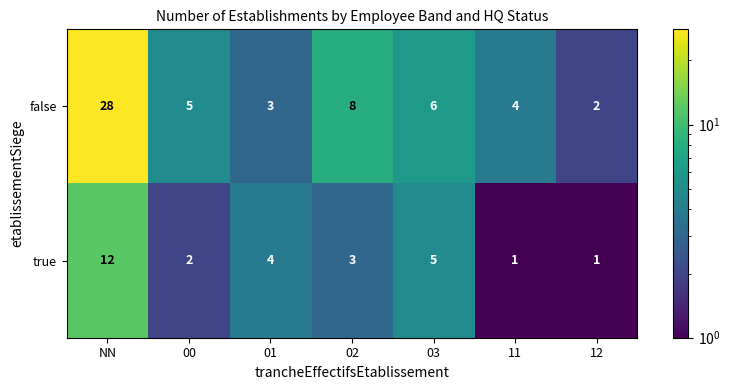

What is the highest value of the false series?

28